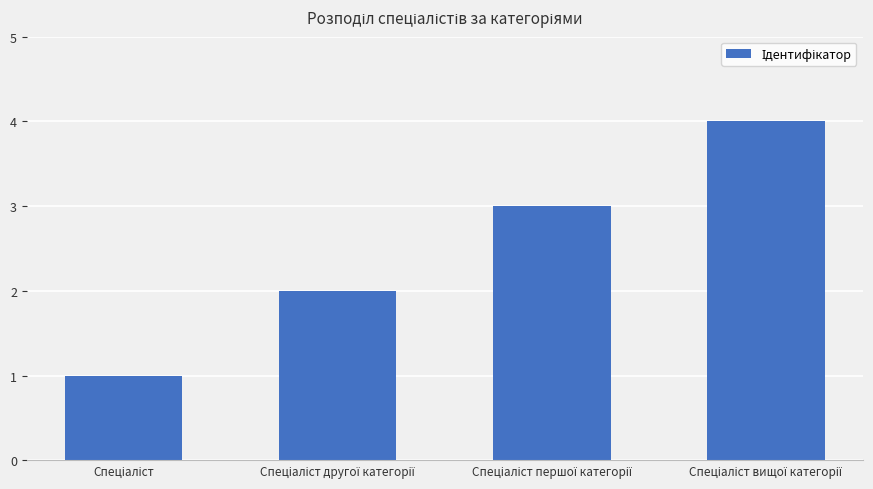

What is the greatest value displayed?

4